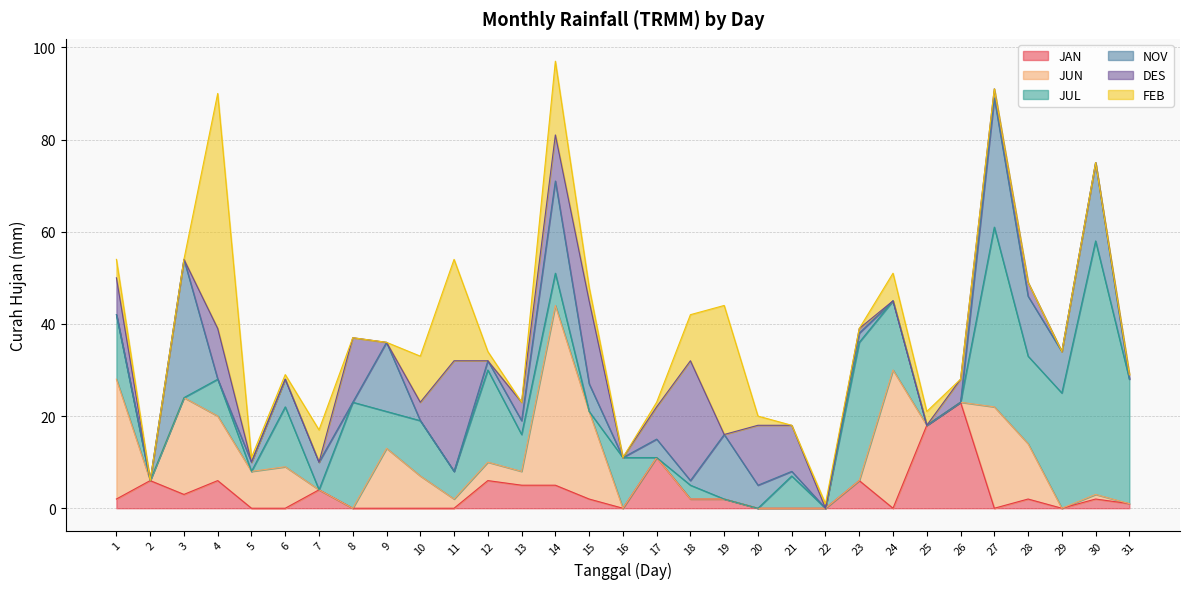

List the series in order of their peak value, highest first.

JUL, FEB, JUN, NOV, DES, JAN